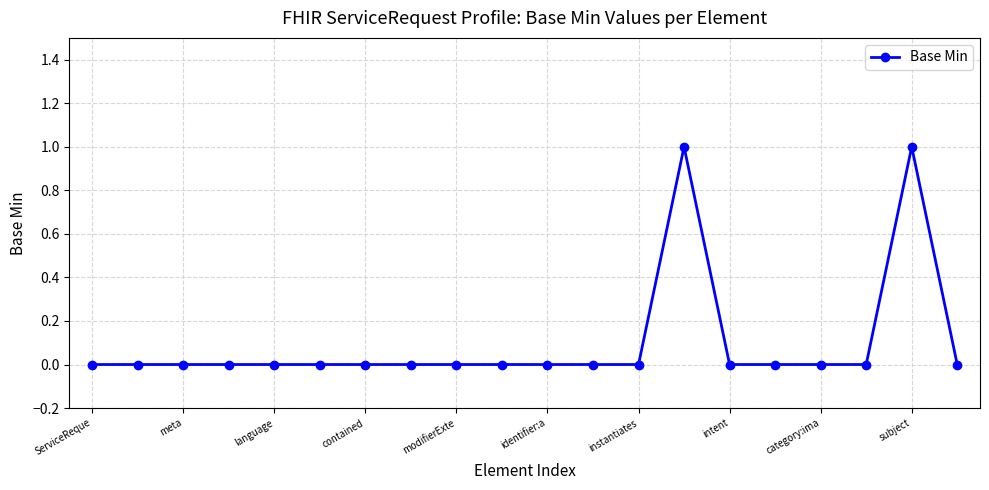

Does the chart display data point markers on the line(s)?

Yes